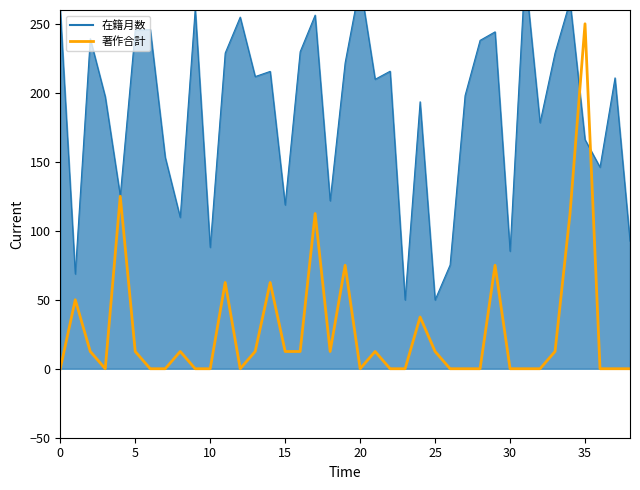

The chart shows a value of 159.8 at 38. True or false?

False